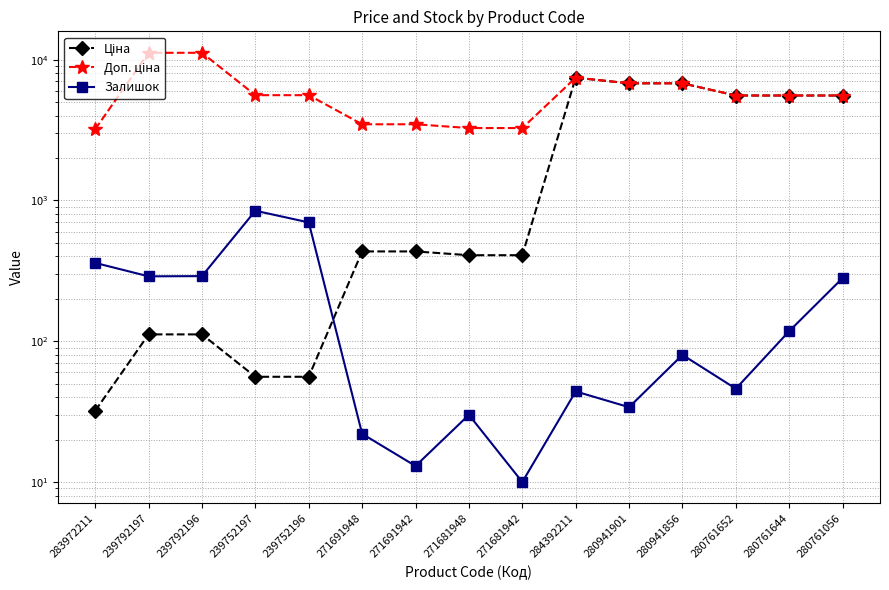

True or false: Доп. ціна and Ціна cross at least once.

False